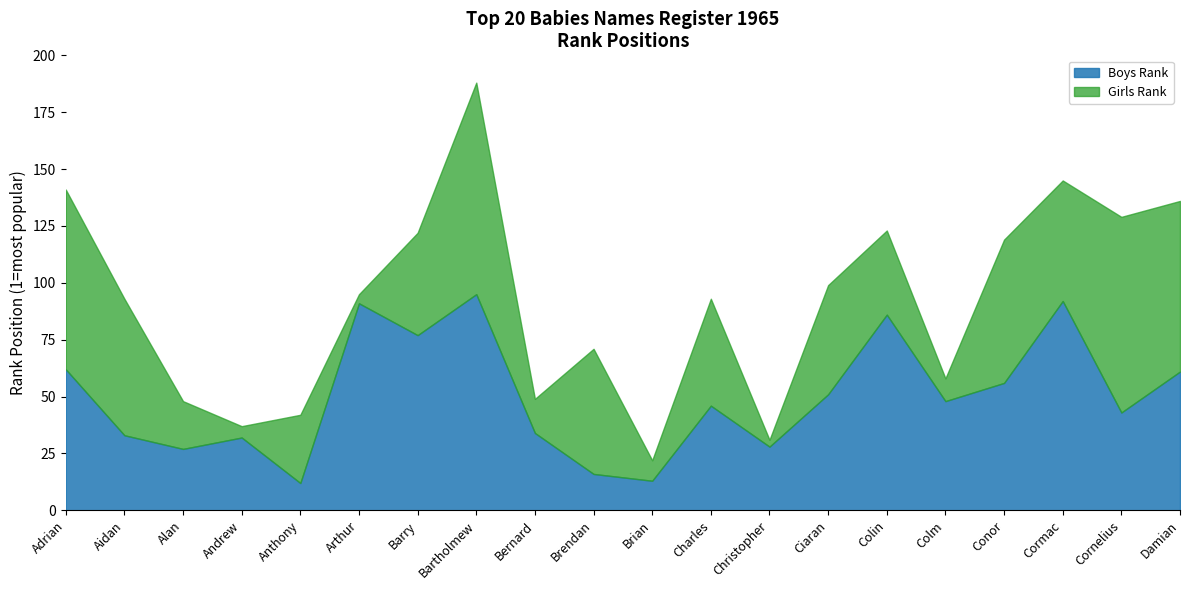

What is the average value?

50